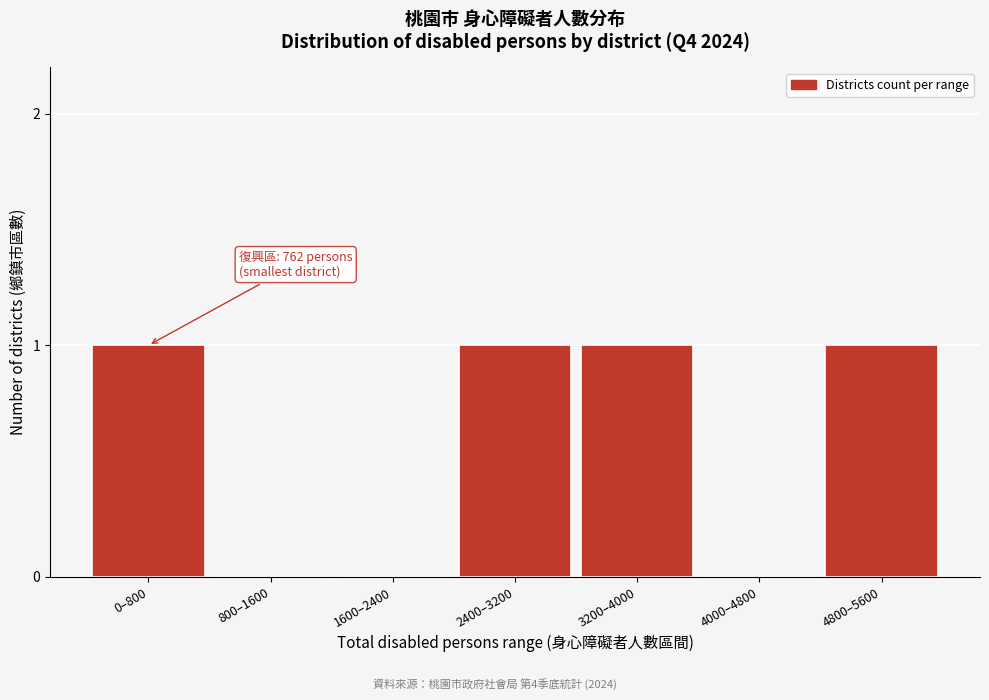

Reading right to left, transcribe all the data shown in this chart.

4800–5600=1	4000–4800=0	3200–4000=1	2400–3200=1	1600–2400=0	800–1600=0	0–800=1